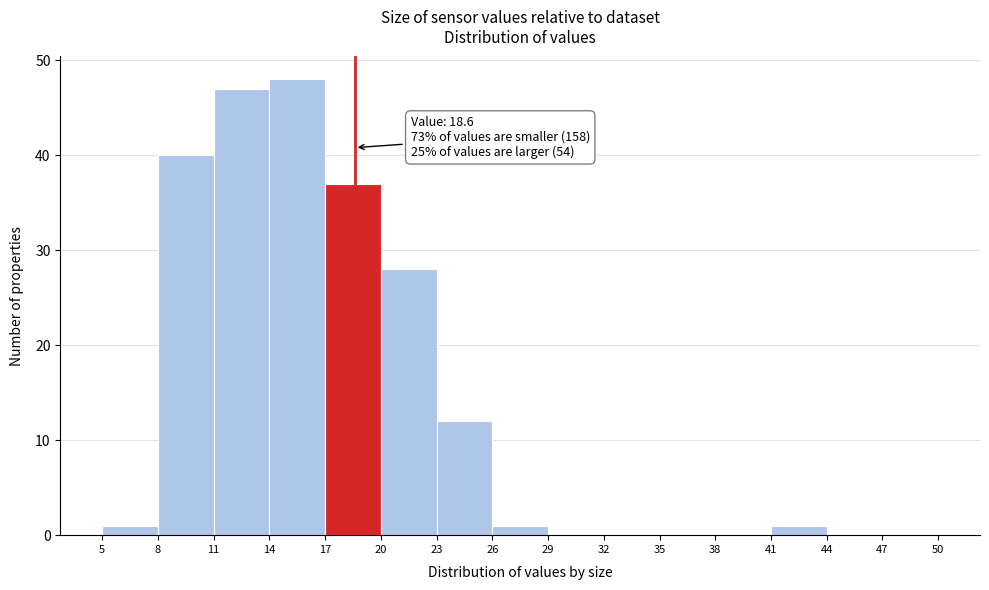

Which range on the x-axis has the tallest bar?

14 to 17